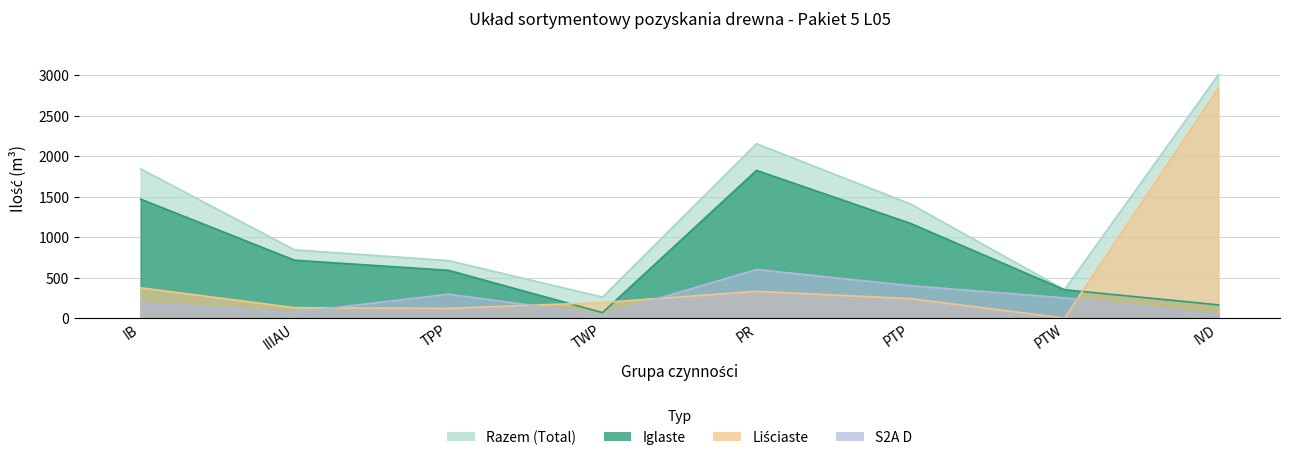

Which category has the lowest value across all series?

PTW